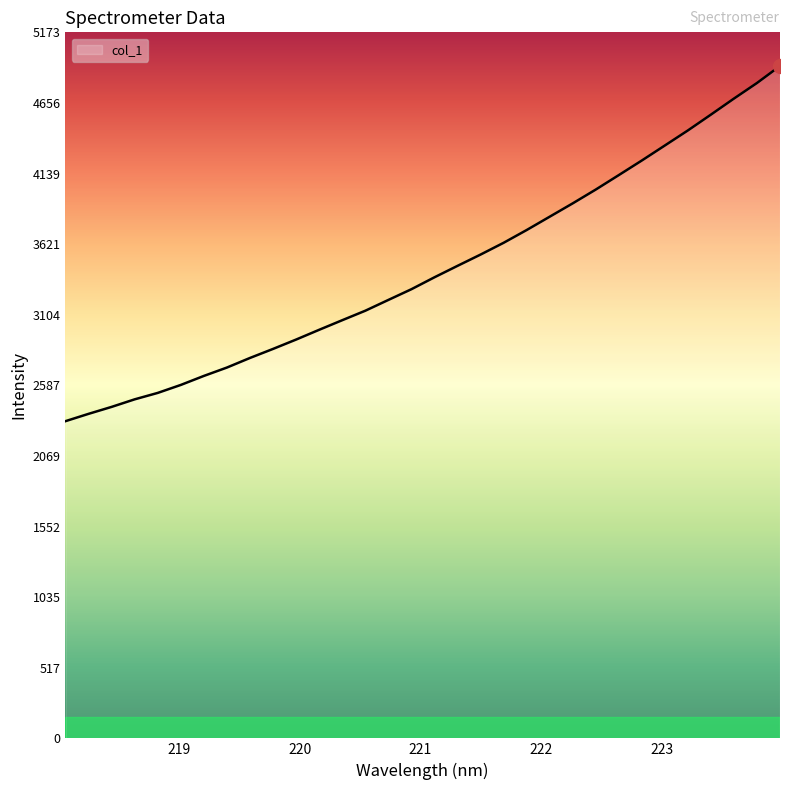

What is the difference between the maximum and minimum values?

2602.9